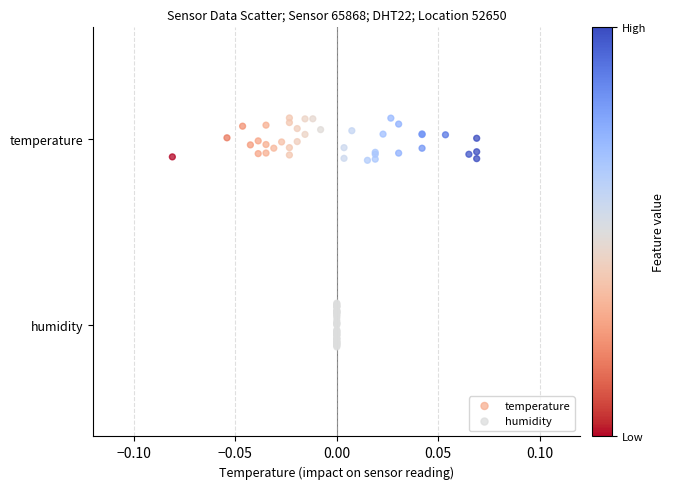

What are all the series names shown in the legend?

temperature, humidity